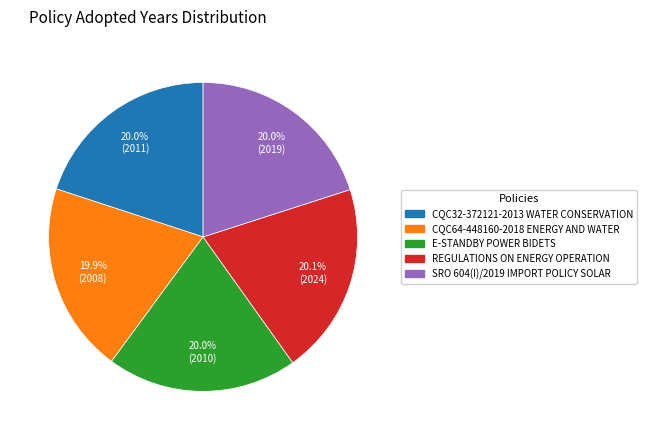

Does any single category account for the majority?

No